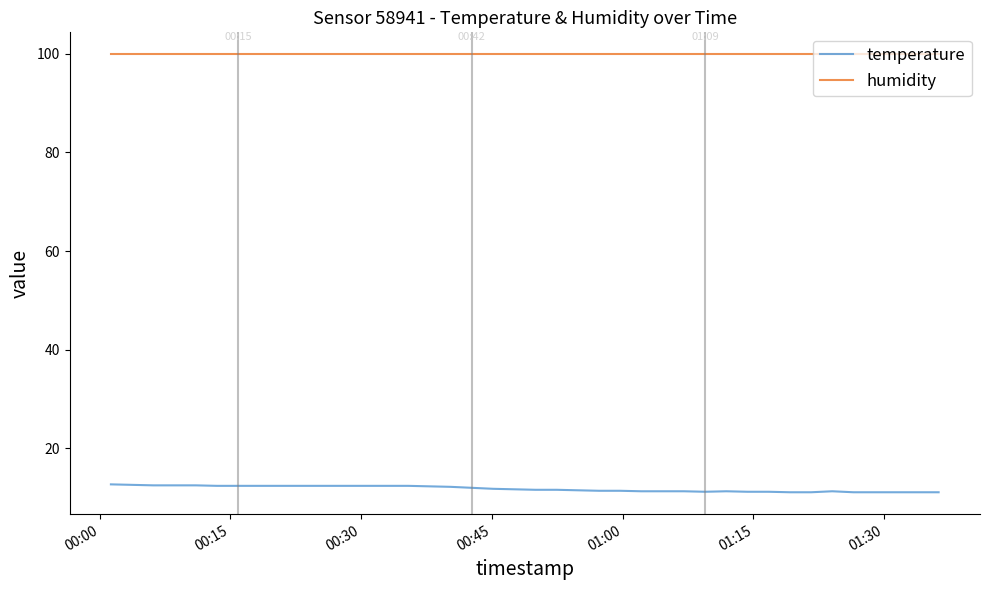

Rank the series by their average value, from lowest to highest.

temperature, humidity